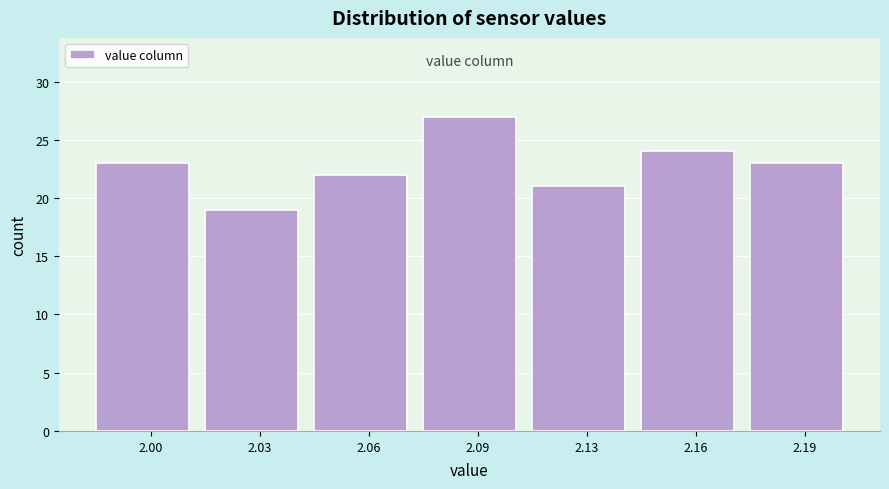

Reading left to right, list all the values displayed in this chart.

23	19	22	27	21	24	23